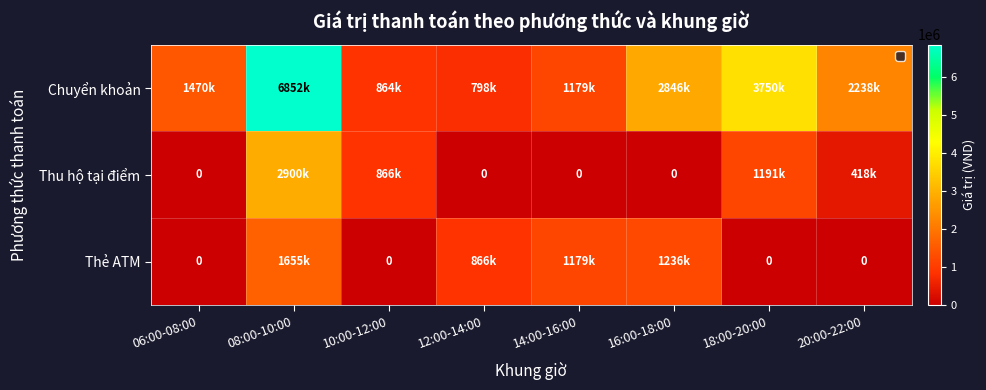

Count the number of categories in the chart.

8